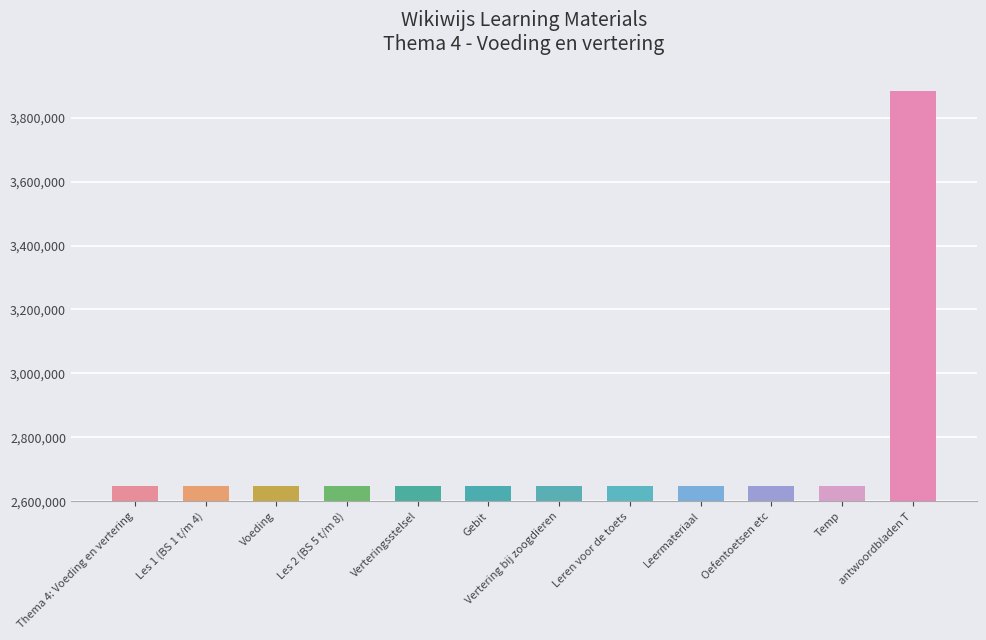

What is the label of the 2nd bar from the right?

Temp